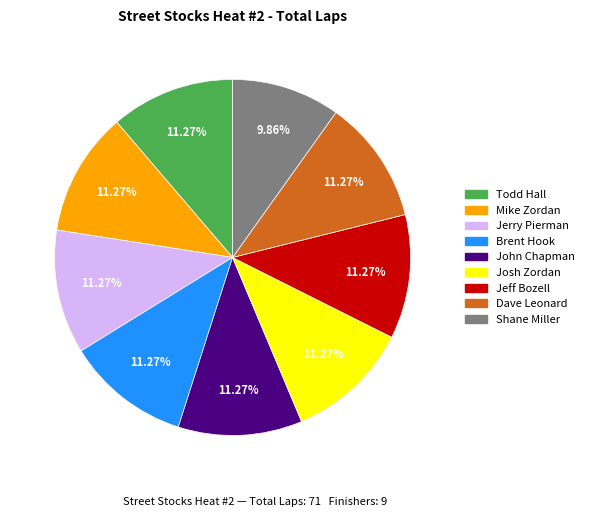

What percentage do Mike Zordan and Shane Miller together represent?

21.1%